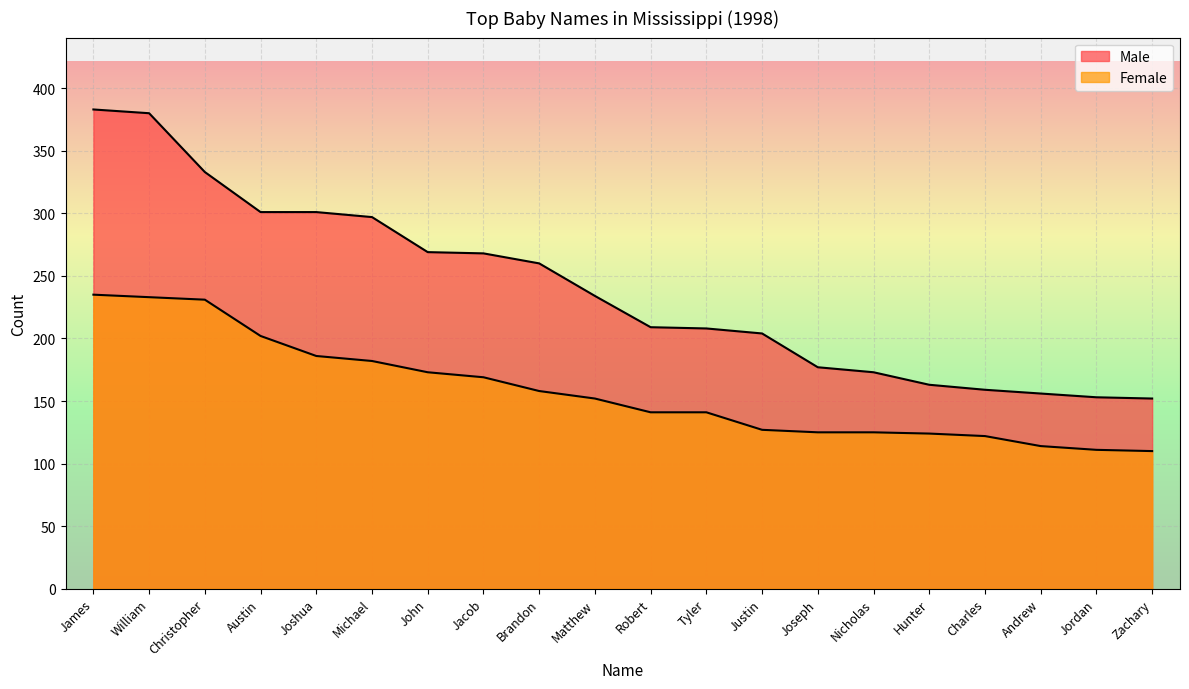

Reading left to right, list all the values displayed in this chart.

Male: 383	380	333	301	301	297	269	268	260	234	209	208	204	177	173	163	159	156	153	152
Female: 235	233	231	202	186	182	173	169	158	152	141	141	127	125	125	124	122	114	111	110